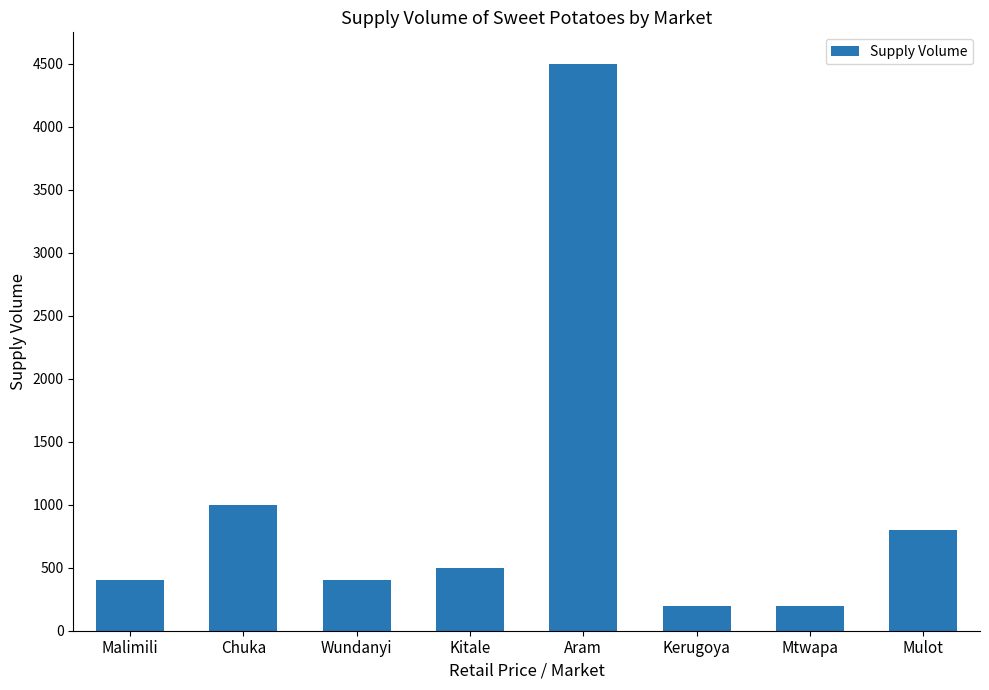

What is the smallest value displayed?

200